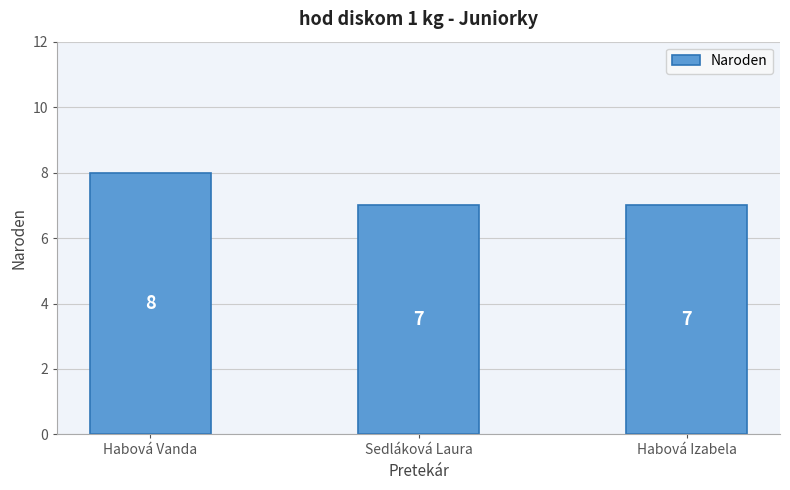

What is the label of the 3rd bar from the left?

Habová Izabela